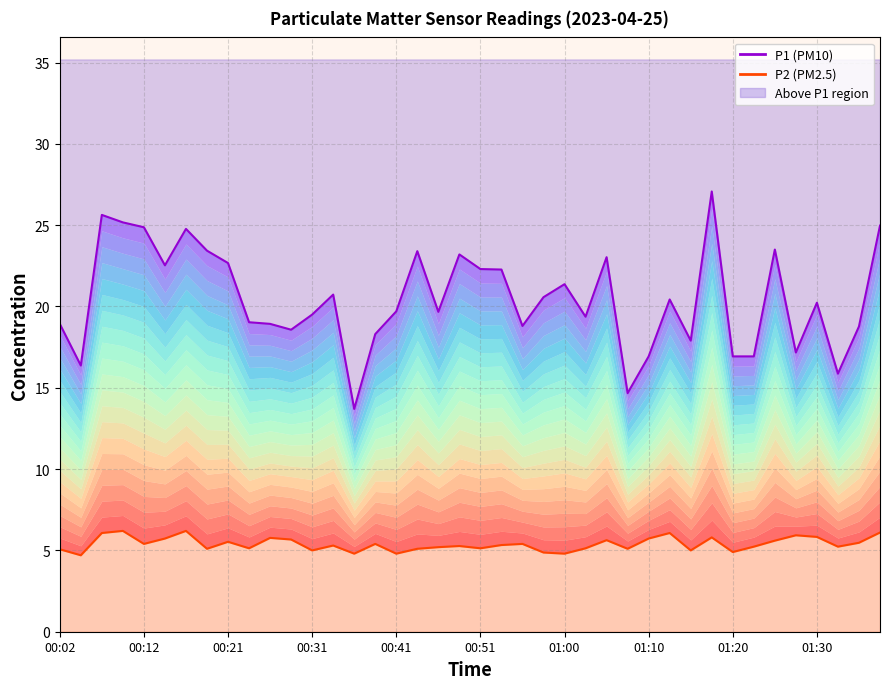

What is the minimum value for P2?

4.7